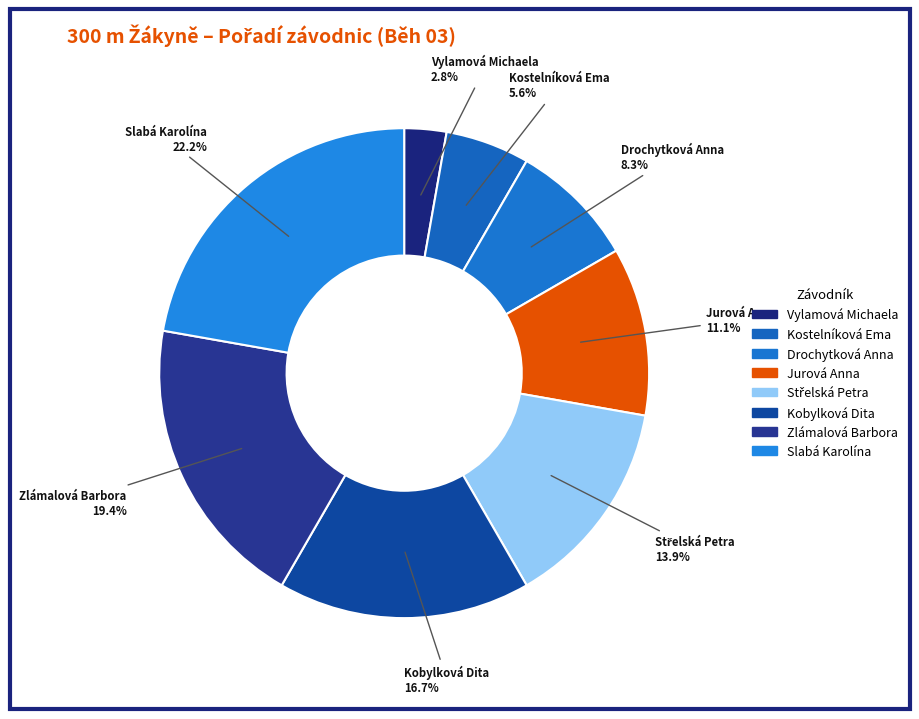

To the nearest percent, what percentage of the pie is Kostelníková Ema?

6%